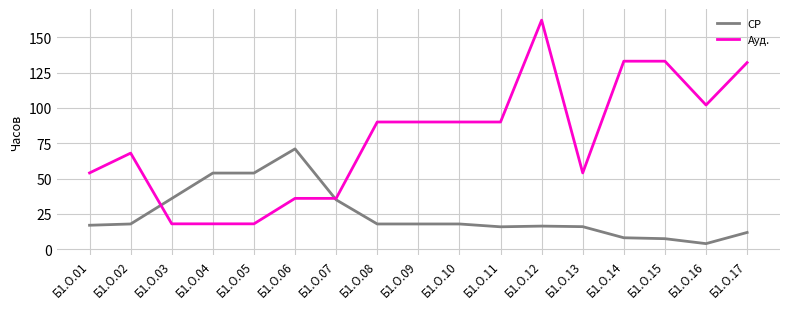

True or false: Ауд. and СР intersect in this chart.

True